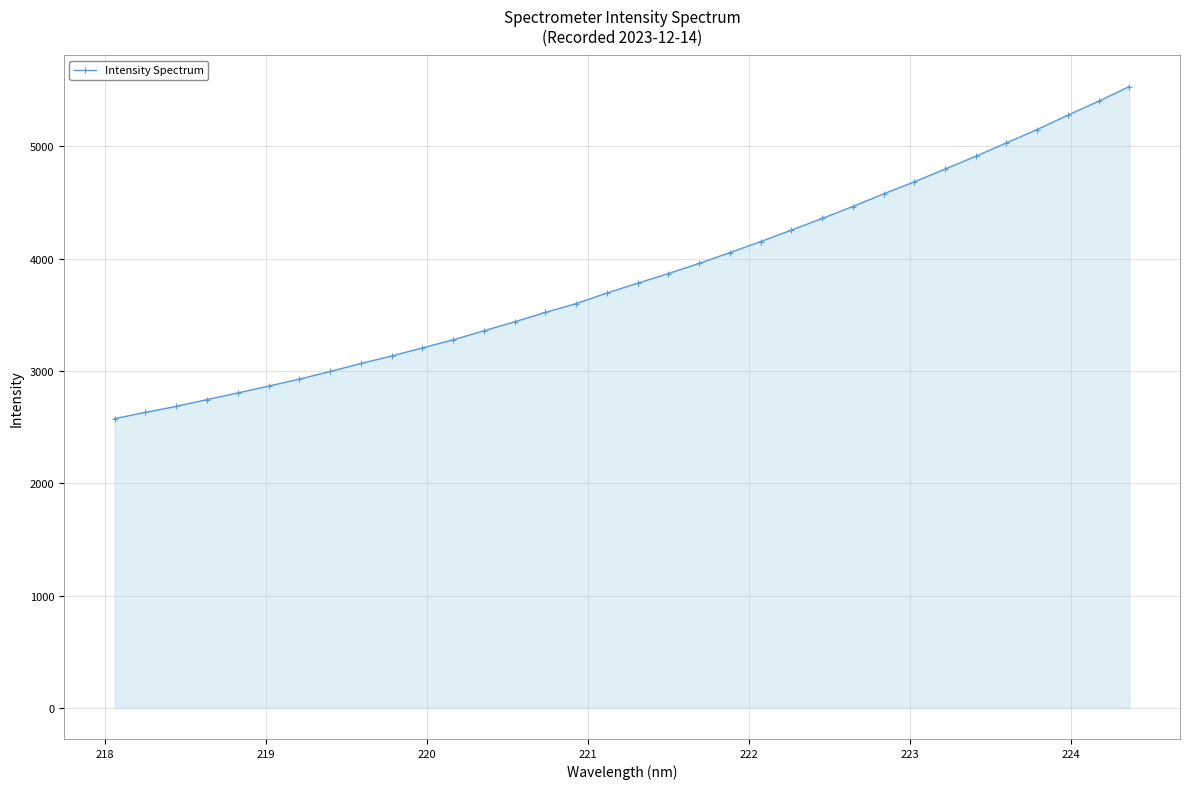

Does the chart display data point markers on the line(s)?

Yes